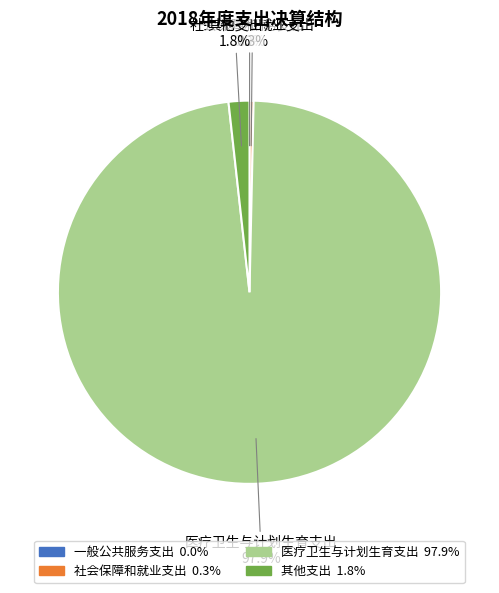

Between 社会保障和就业支出 and 其他支出, which is larger?

其他支出